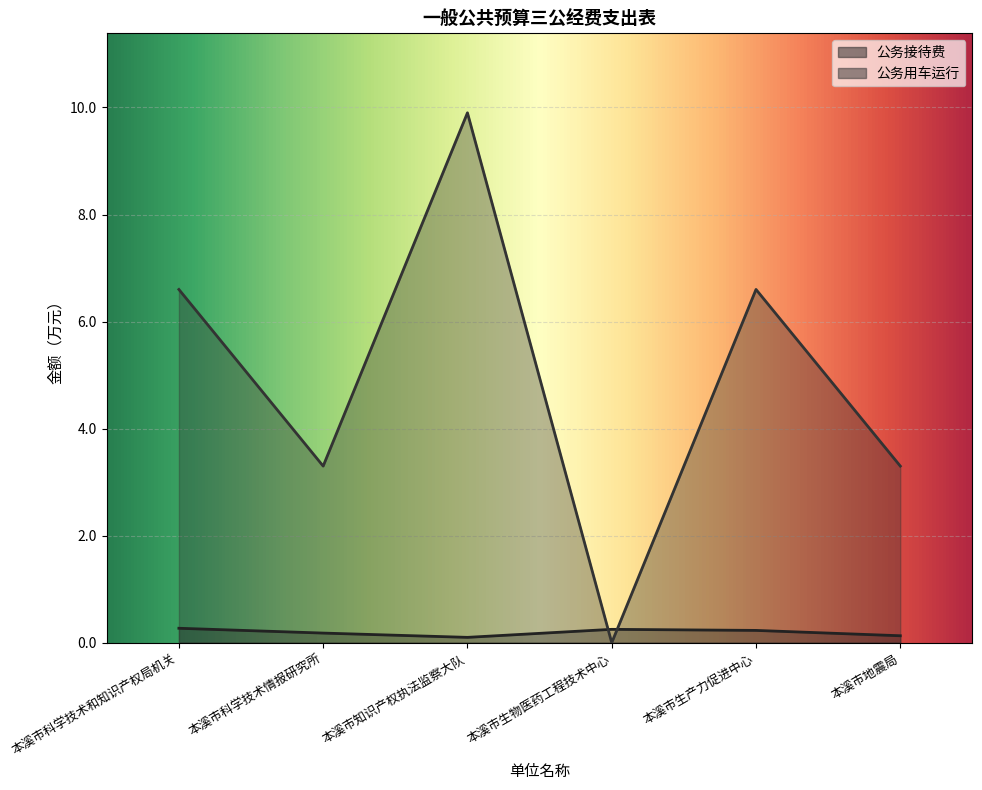

Count the number of categories in the chart.

6